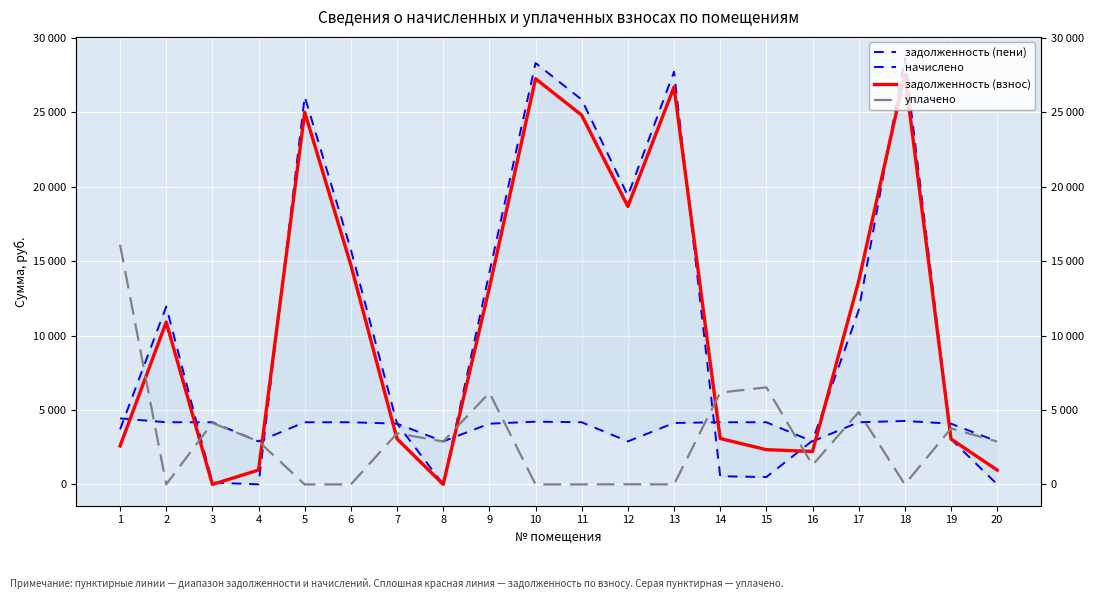

What is the approximate value of задолженность (пени) at 17?

11699.0